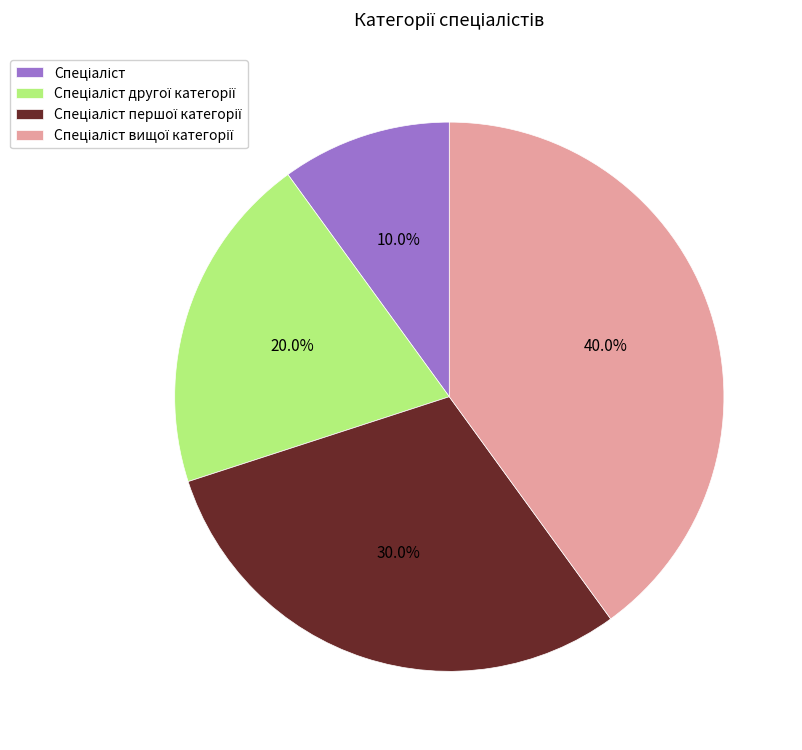

Is there any slice that represents more than half of the pie?

No